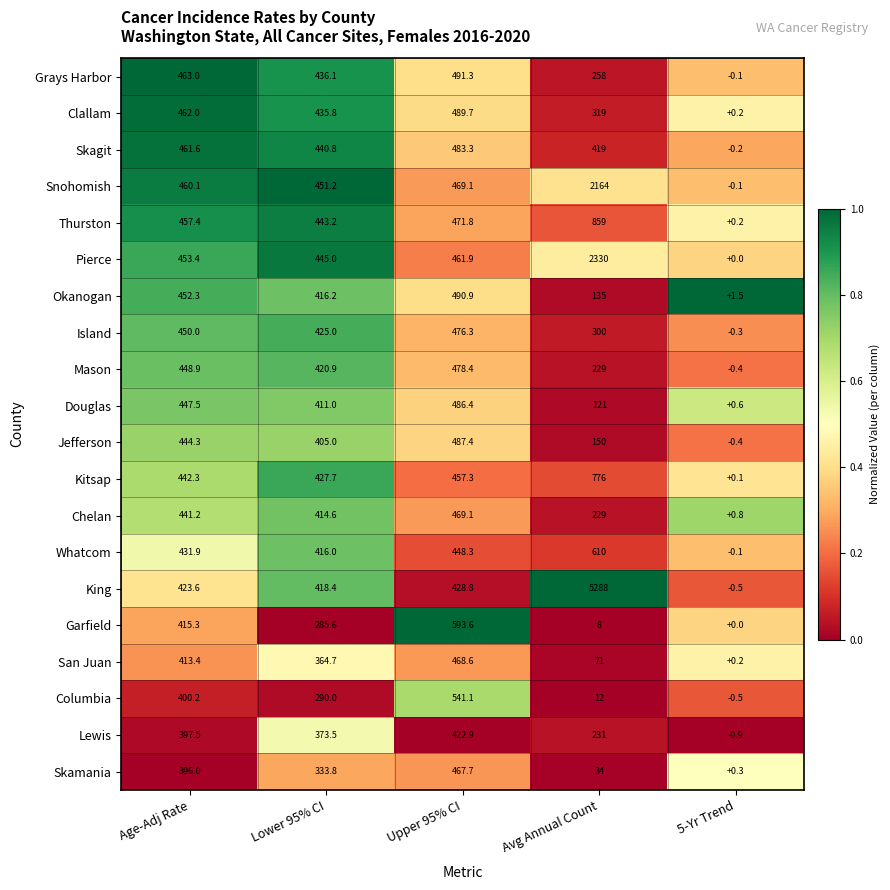

At which category does the chart reach its minimum across all series?

5-Yr Trend